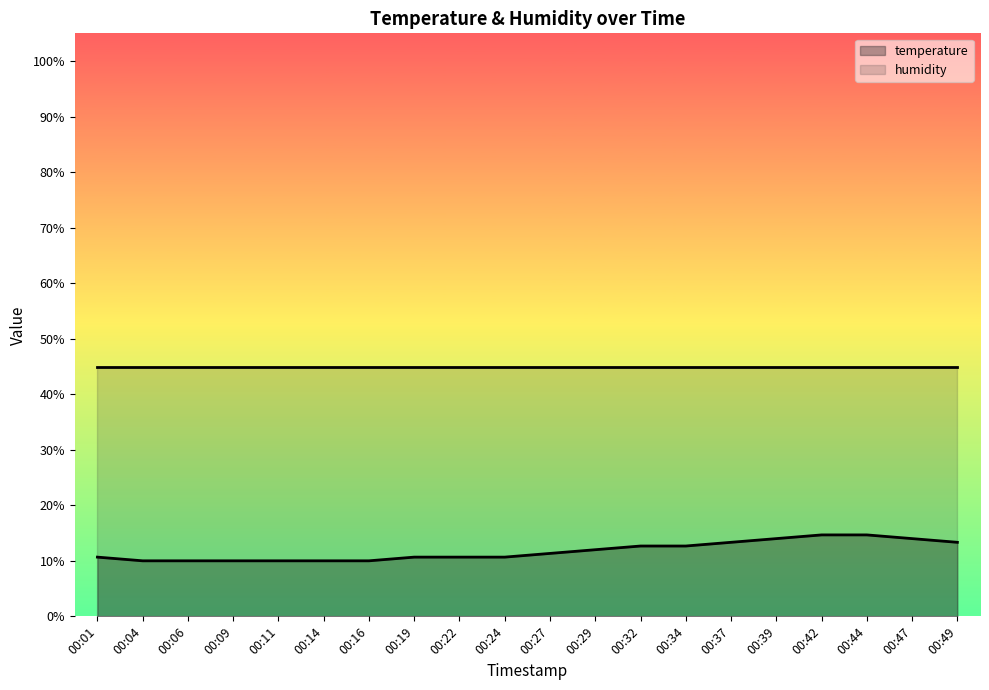

Rank the categories by value from highest to lowest.

00:42, 00:44, 00:39, 00:47, 00:37, 00:49, 00:32, 00:34, 00:29, 00:27, 00:01, 00:19, 00:22, 00:24, 00:04, 00:06, 00:09, 00:11, 00:14, 00:16